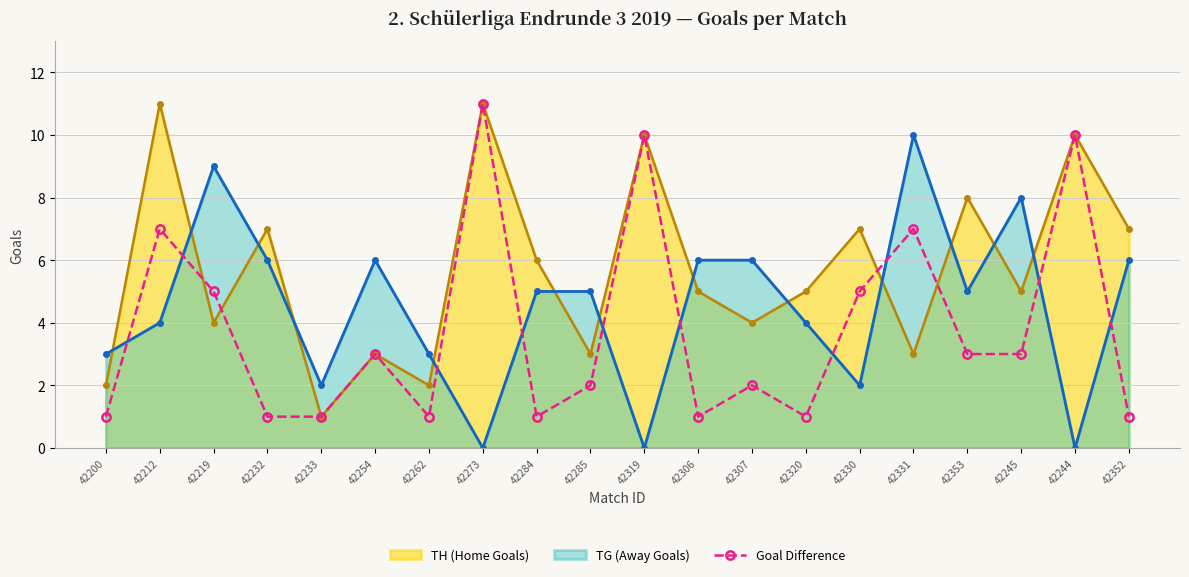

The value at 42212 is 7. True or false?

True